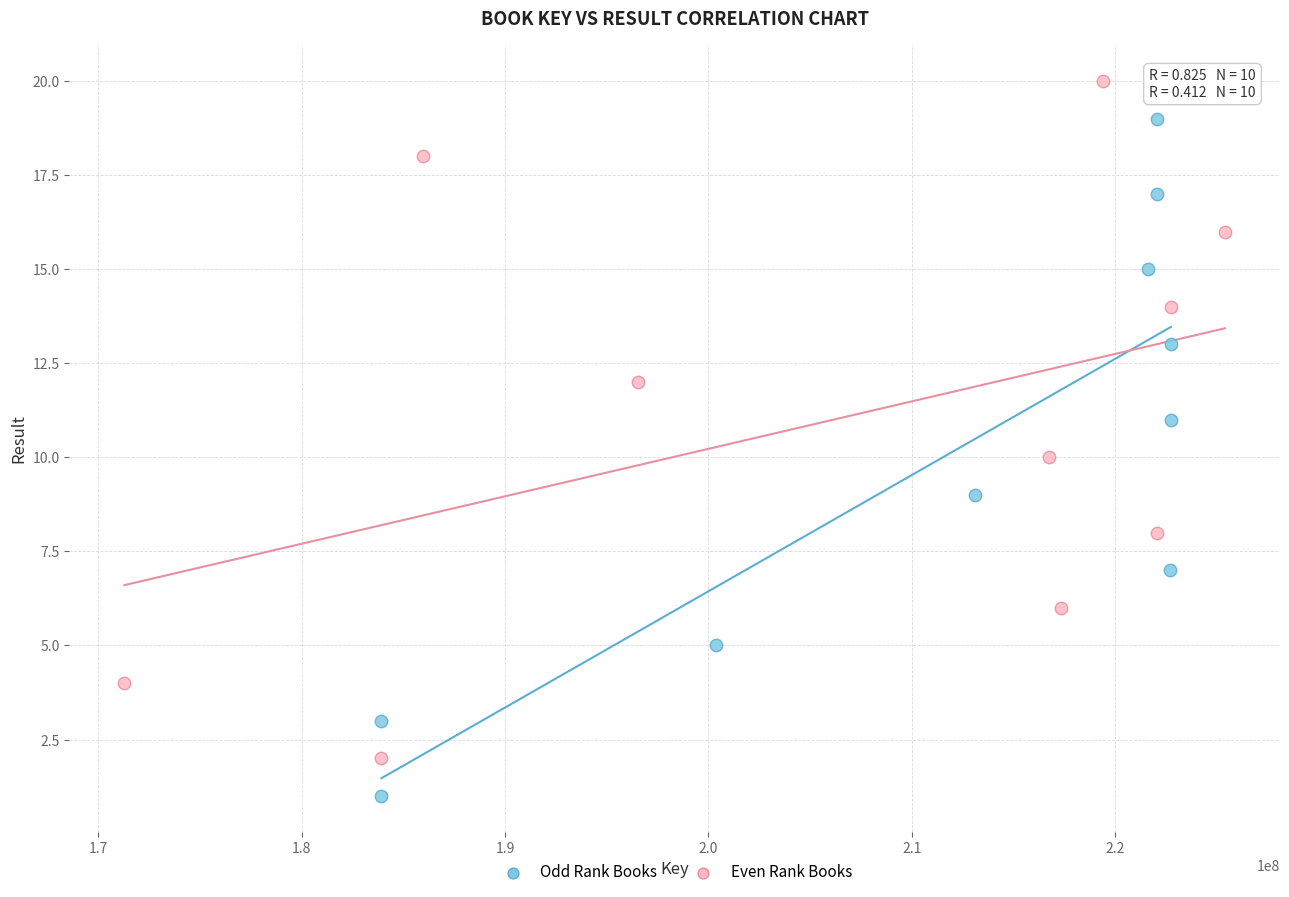

Which series contains the highest Y value?

Even Rank Books